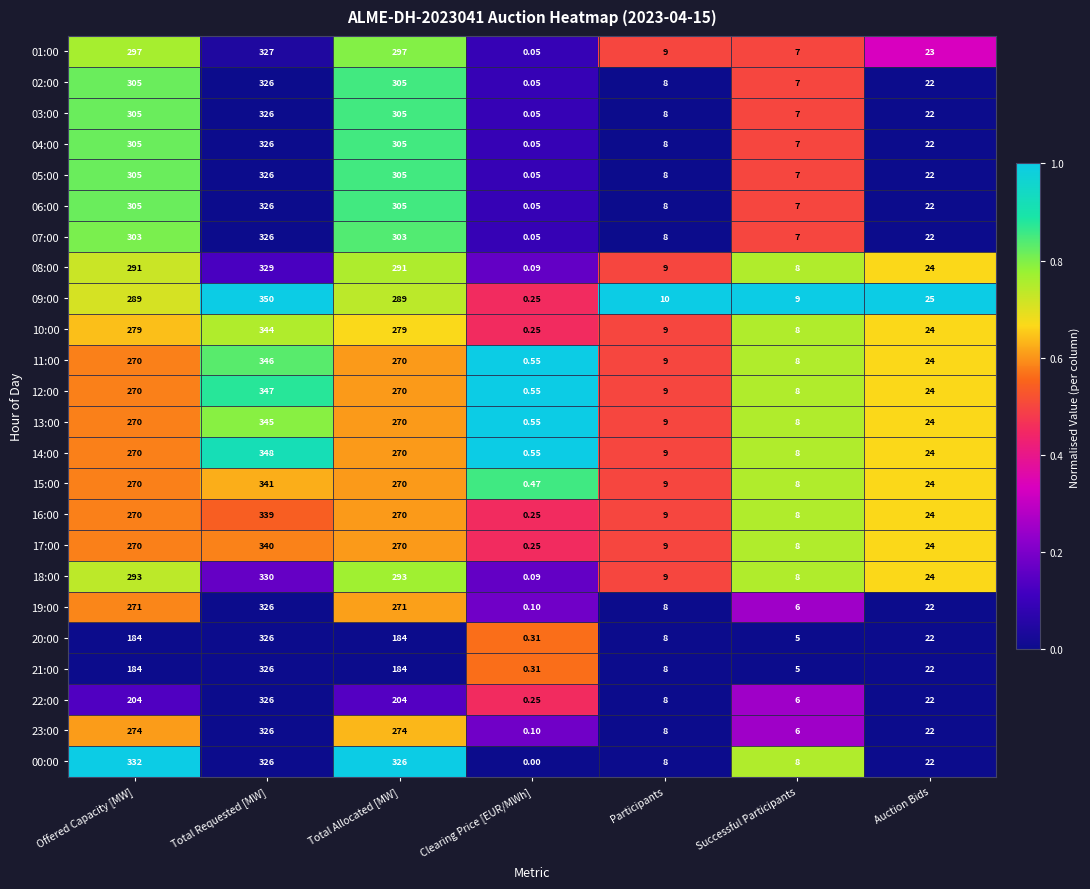

Is the value of 17:00 at Total Requested [MW] greater than the value of 00:00 at Auction Bids?

Yes